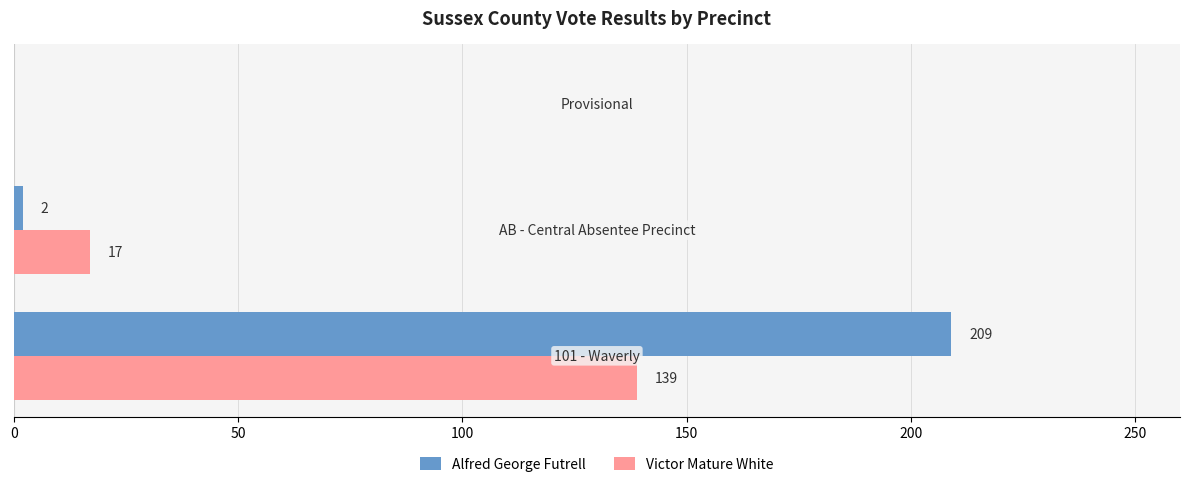

Which series has the largest total across all categories?

Alfred George Futrell